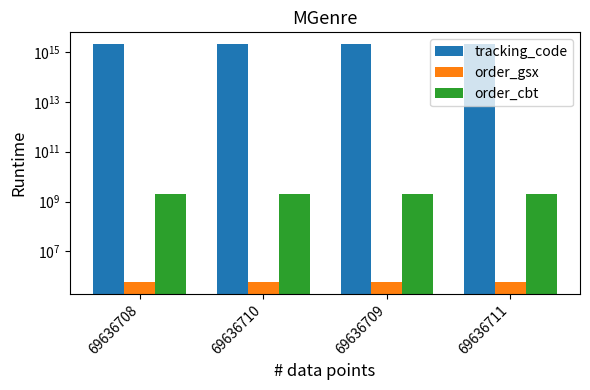

How many bars are there in total?

12